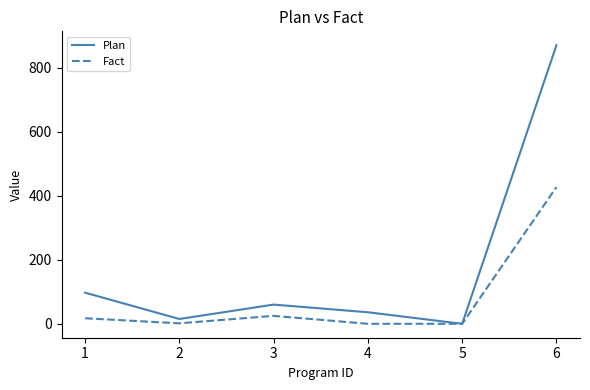

Which series has the largest range (max minus min)?

Plan